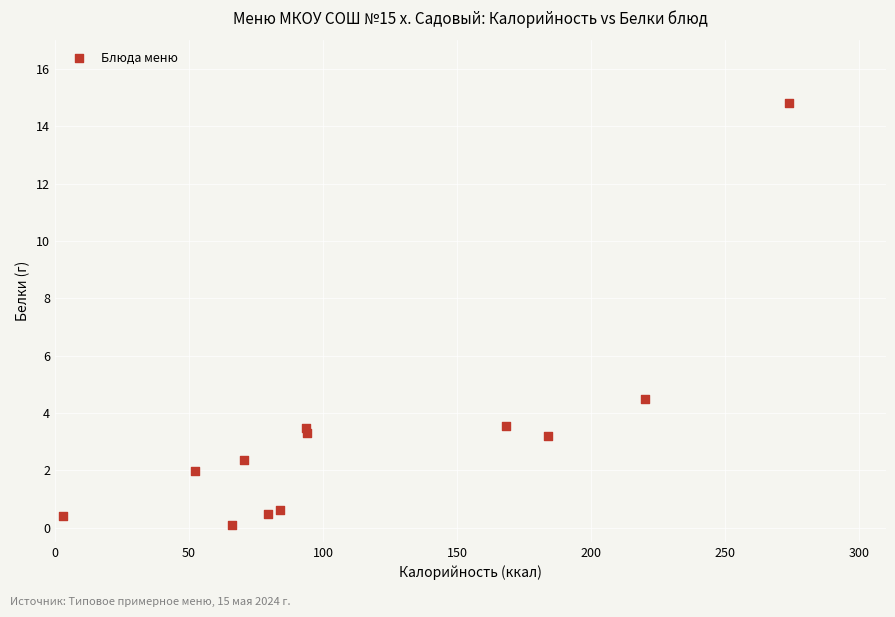

What Y value in the scatter plot is closest to 7?

4.5